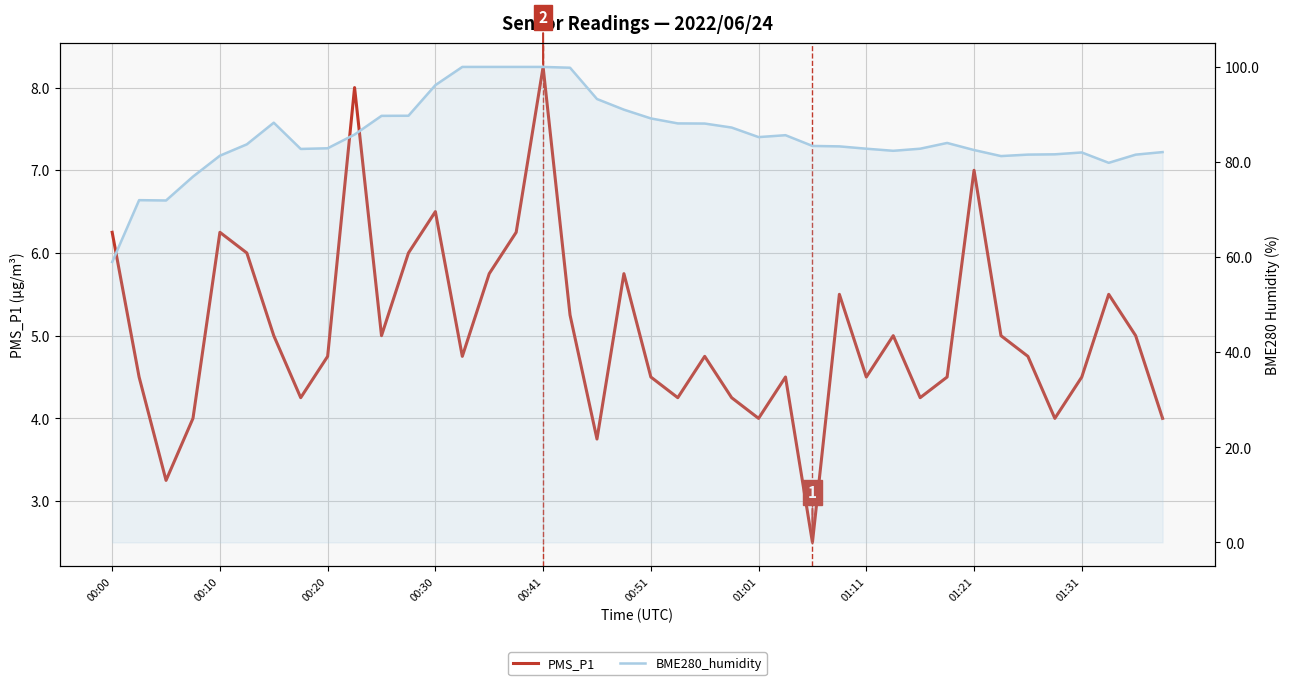

Which category has the lowest value in the BME280_humidity series?

00:00